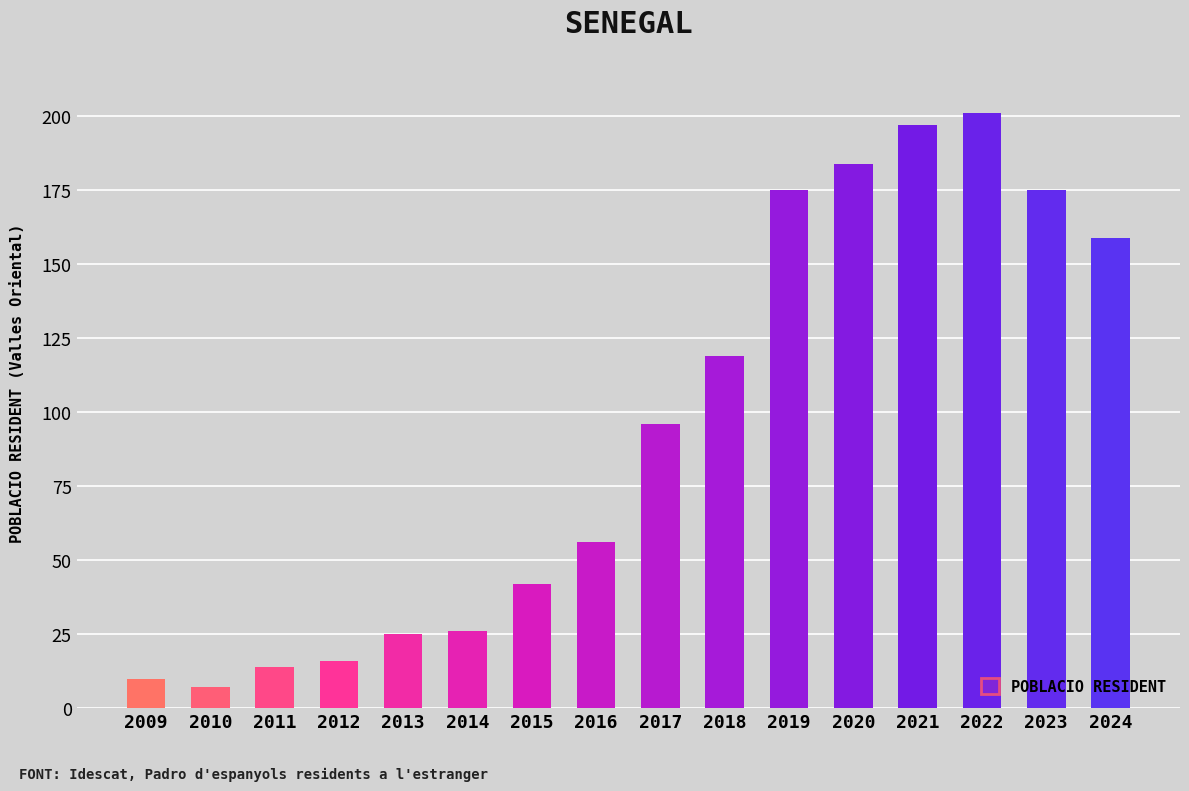

How many categories are shown in the chart?

16